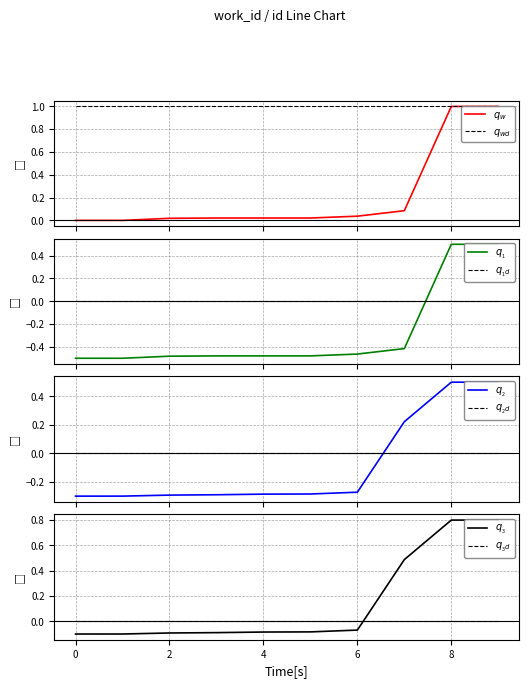

How many categories are shown in the chart?

10